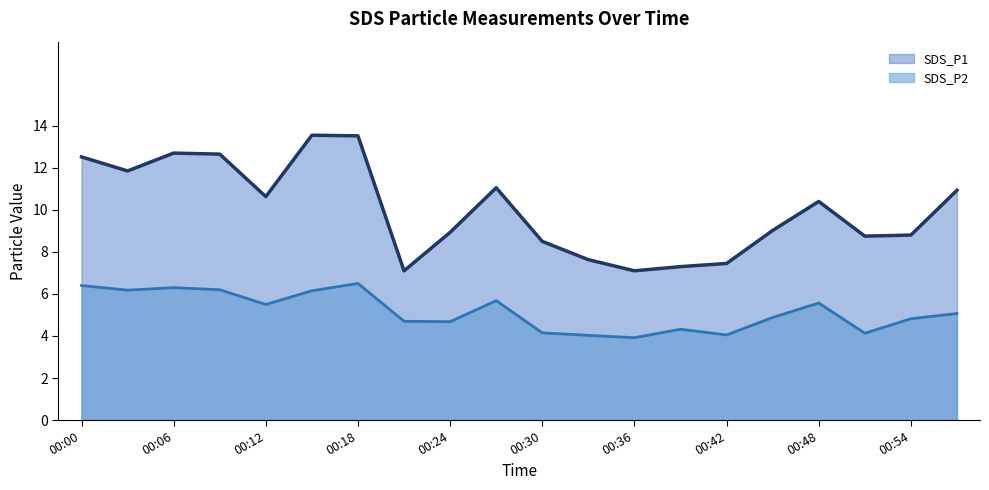

What is the average value of the SDS_P1 series?

10.0